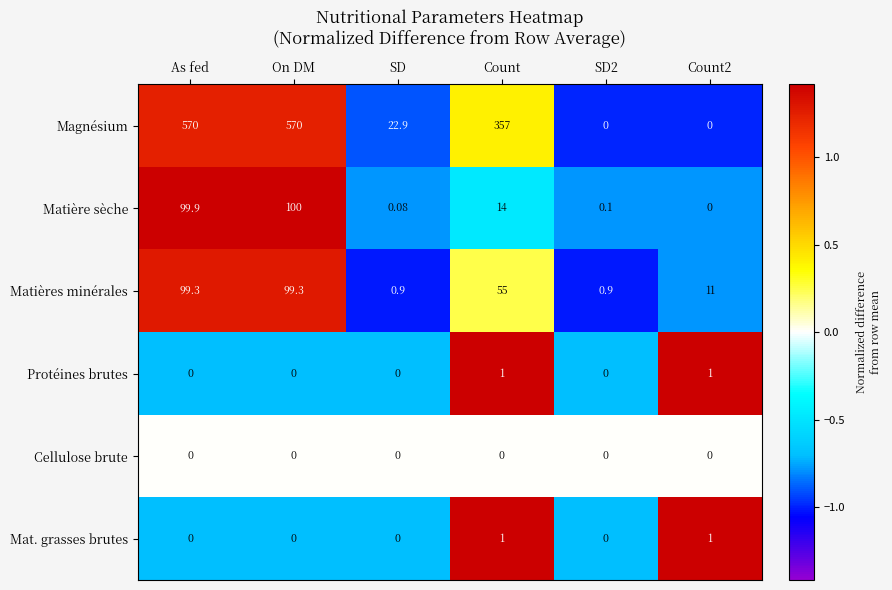

How many distinct data groups are displayed?

6